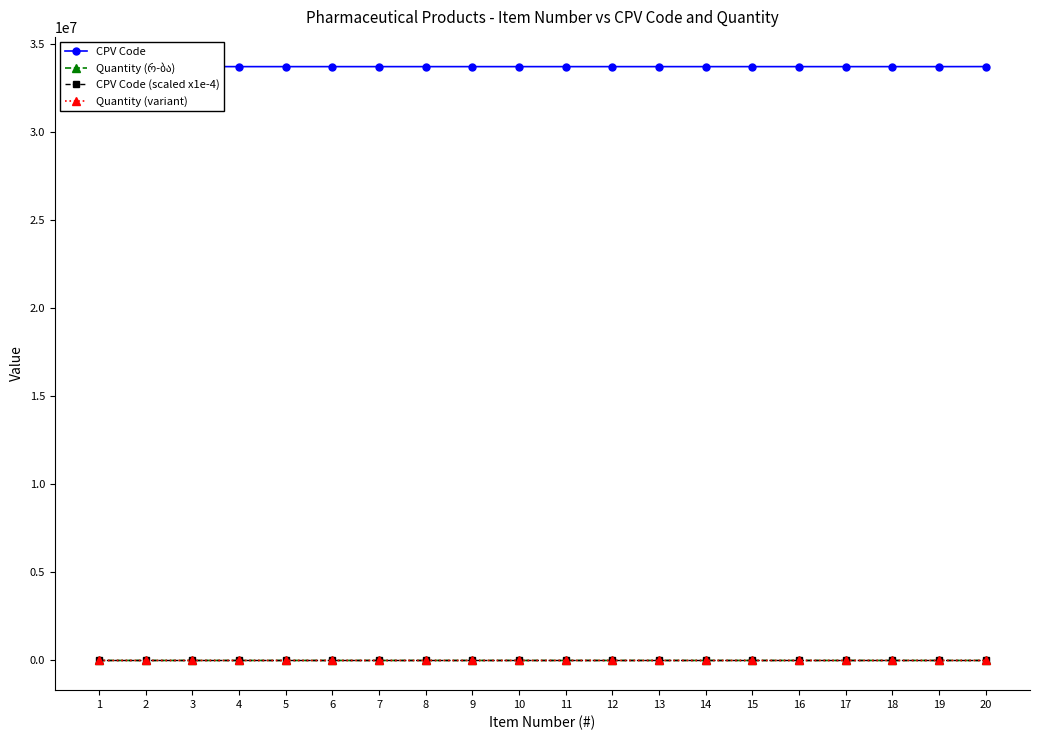

Rank the series at 10 from highest to lowest value.

CPV Code, CPV Code (scaled x1e-4), Quantity (რ-ბა), Quantity (variant)